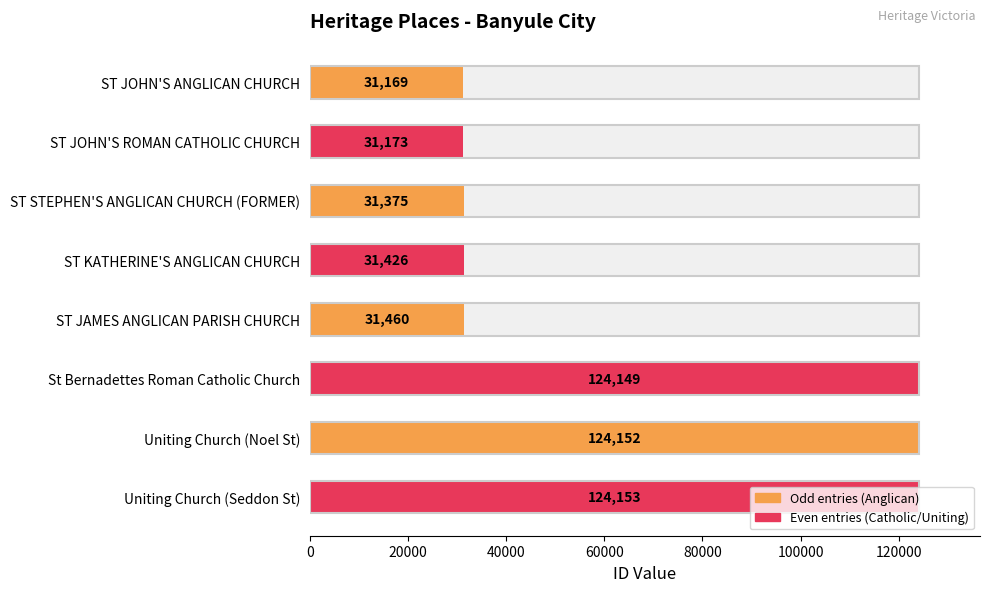

Is it true that the value at ST STEPHEN'S ANGLICAN CHURCH (FORMER) is 52855?

False